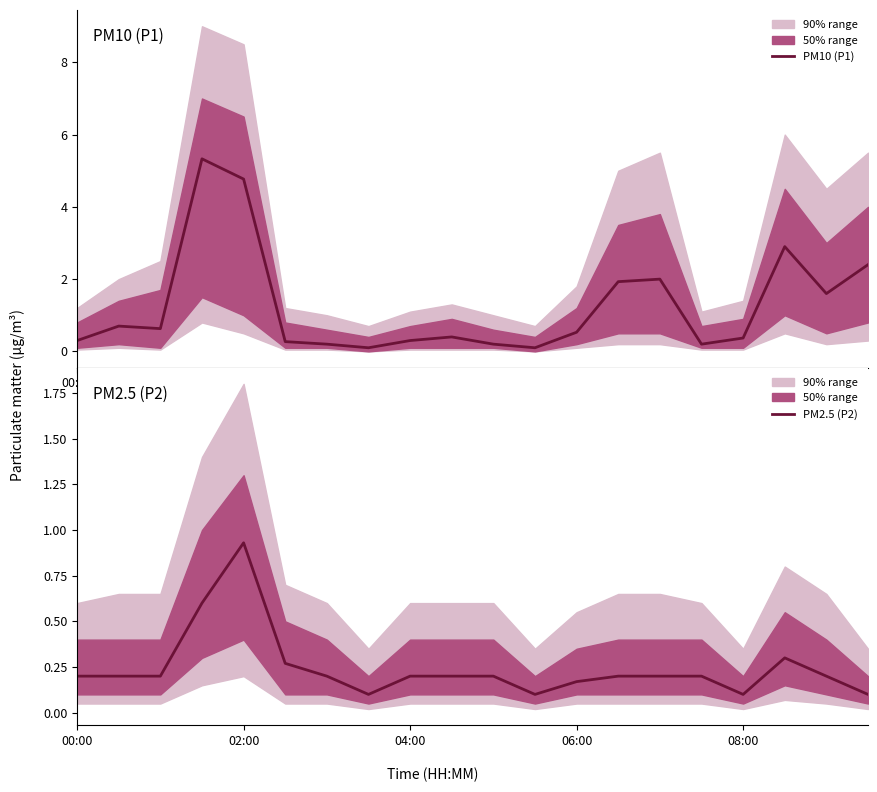

At how many categories does at least one series exceed 1?

7